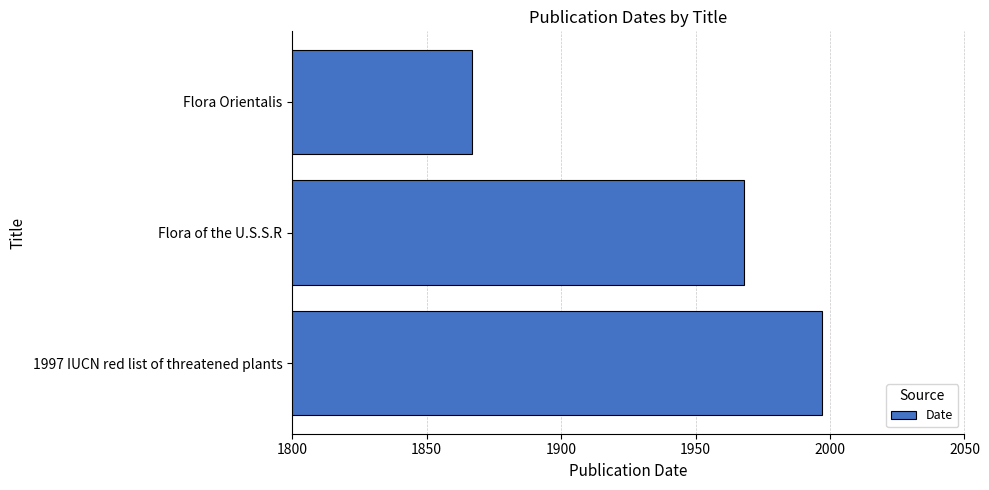

Approximately how many times larger is the value at 1997 IUCN red list of threatened plants compared to Flora of the U.S.S.R?

1.0